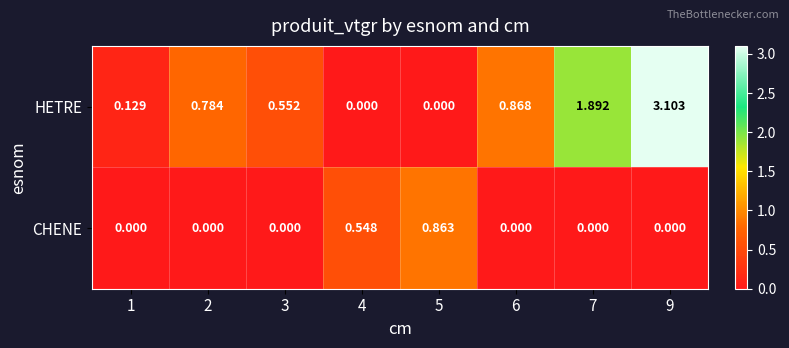

Rank the series by their maximum value, from highest to lowest.

HETRE, CHENE